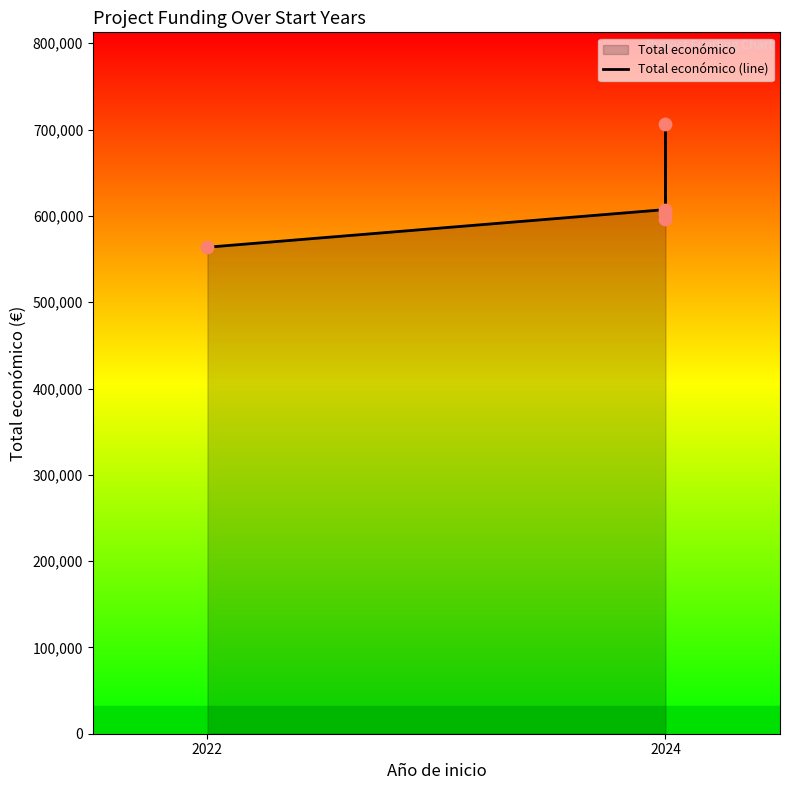

What is the change in value from 2024 to 2?

+99355.0